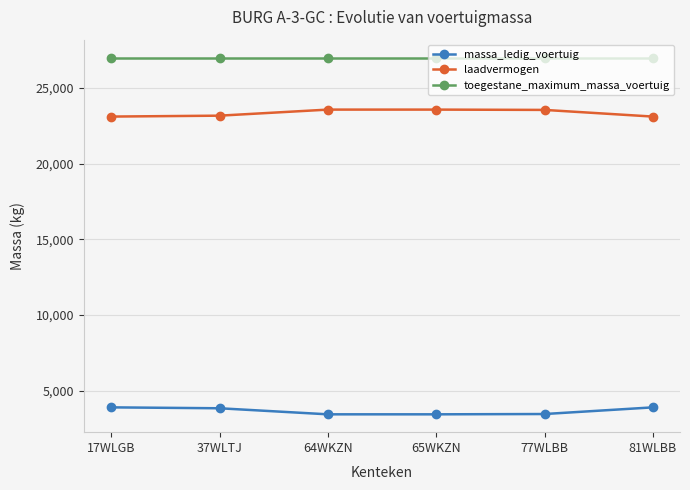

Rank the series by their average value, from lowest to highest.

massa_ledig_voertuig, laadvermogen, toegestane_maximum_massa_voertuig